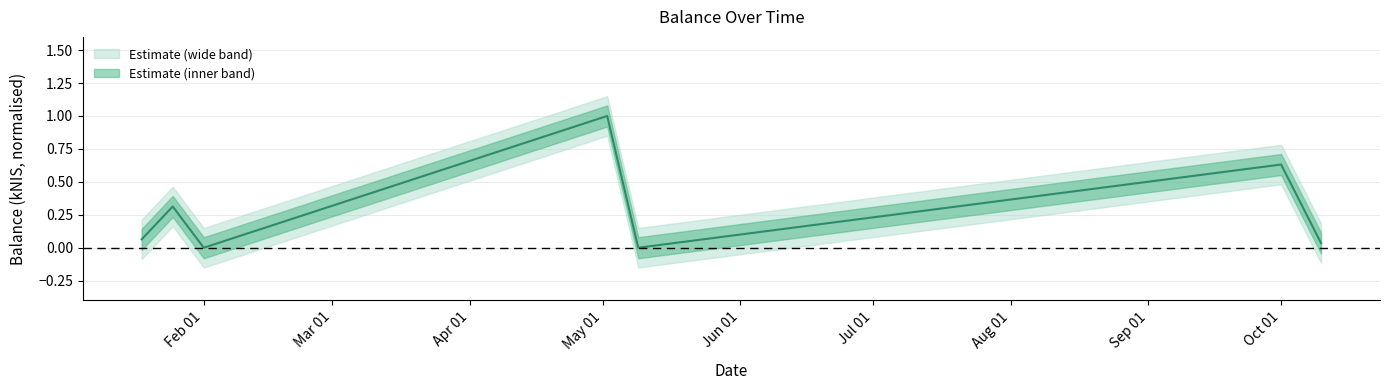

What is the change in value from 2024-05-02 to 2024-10-10?

-1.0